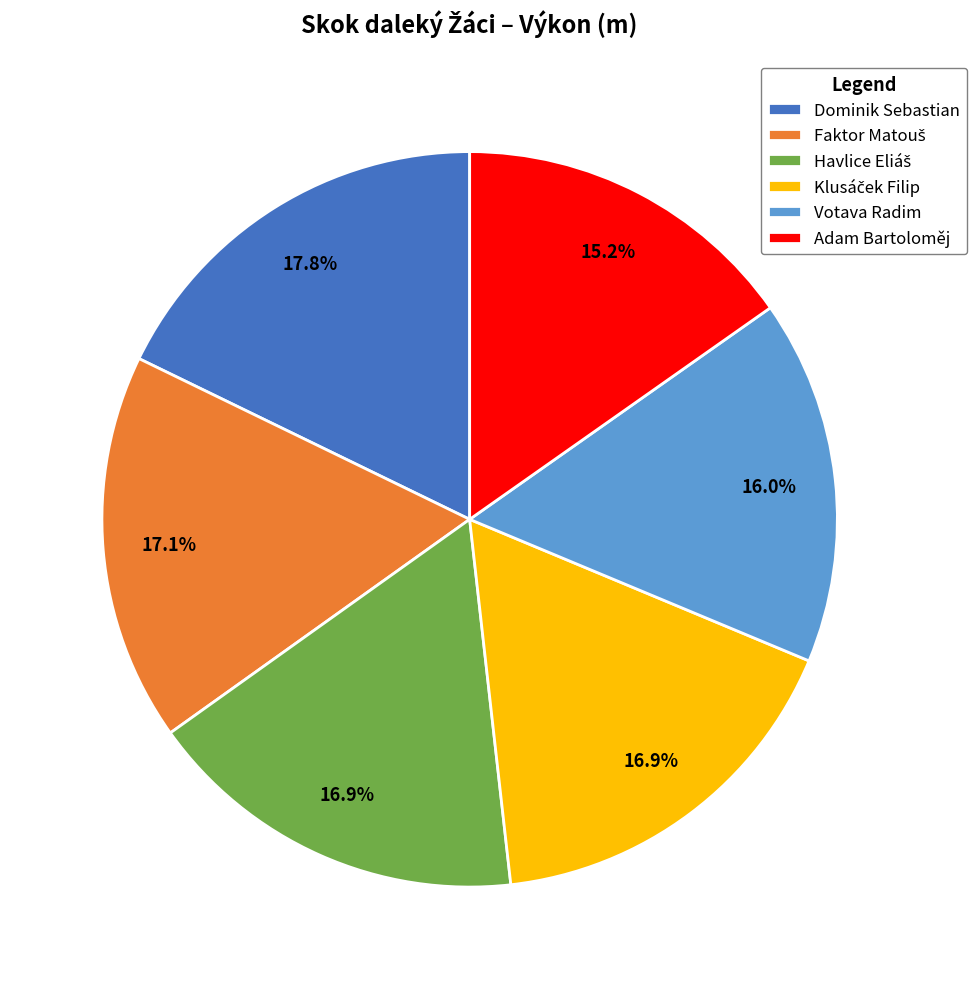

Is there a majority slice in this chart?

No